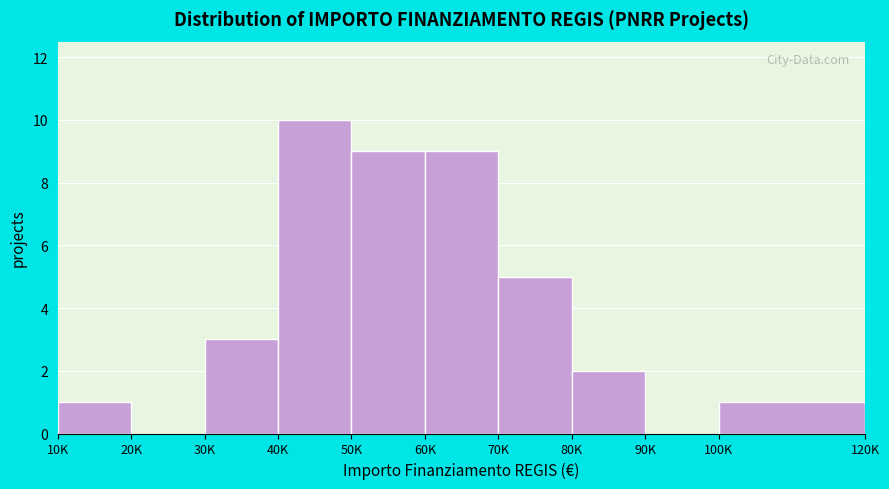

Reading left to right, extract all data points from this chart.

10K=1	20K=0	30K=3	40K=10	50K=9	60K=9	70K=5	80K=2	90K=0	100K=1